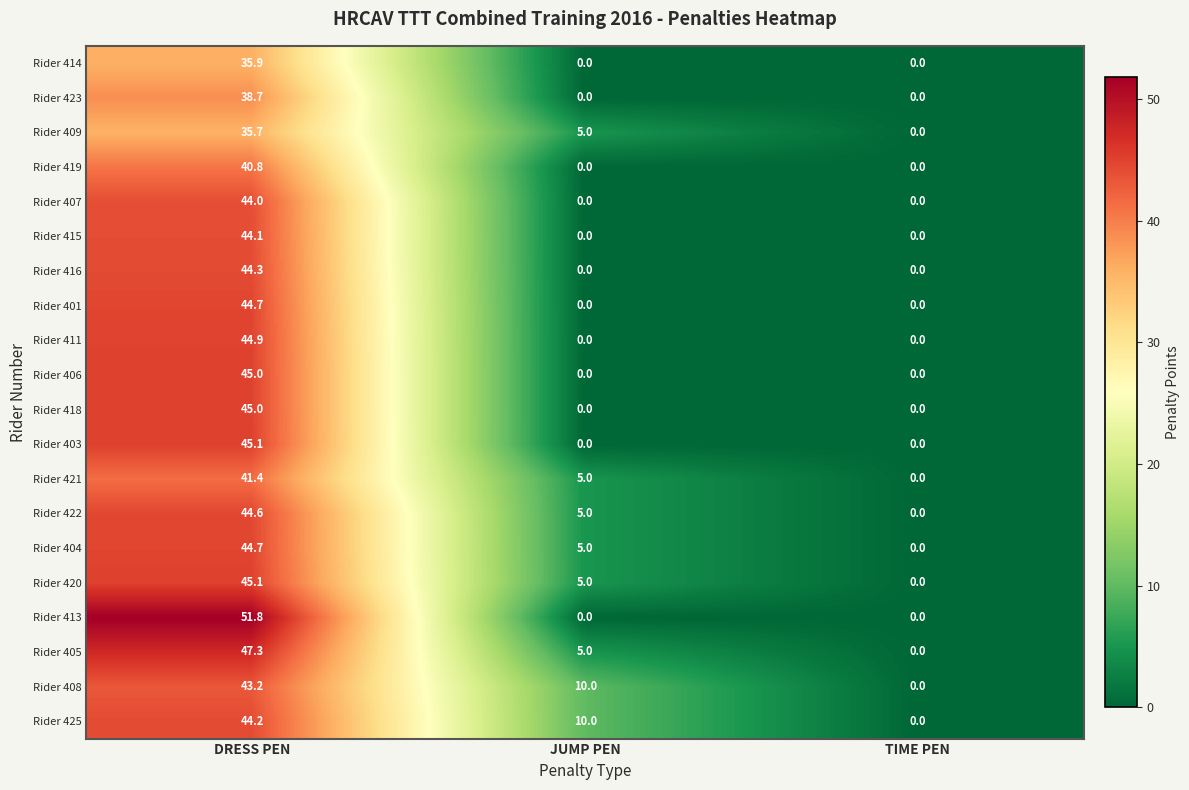

What is the difference between the Rider 425 values at JUMP PEN and DRESS PEN?

34.2